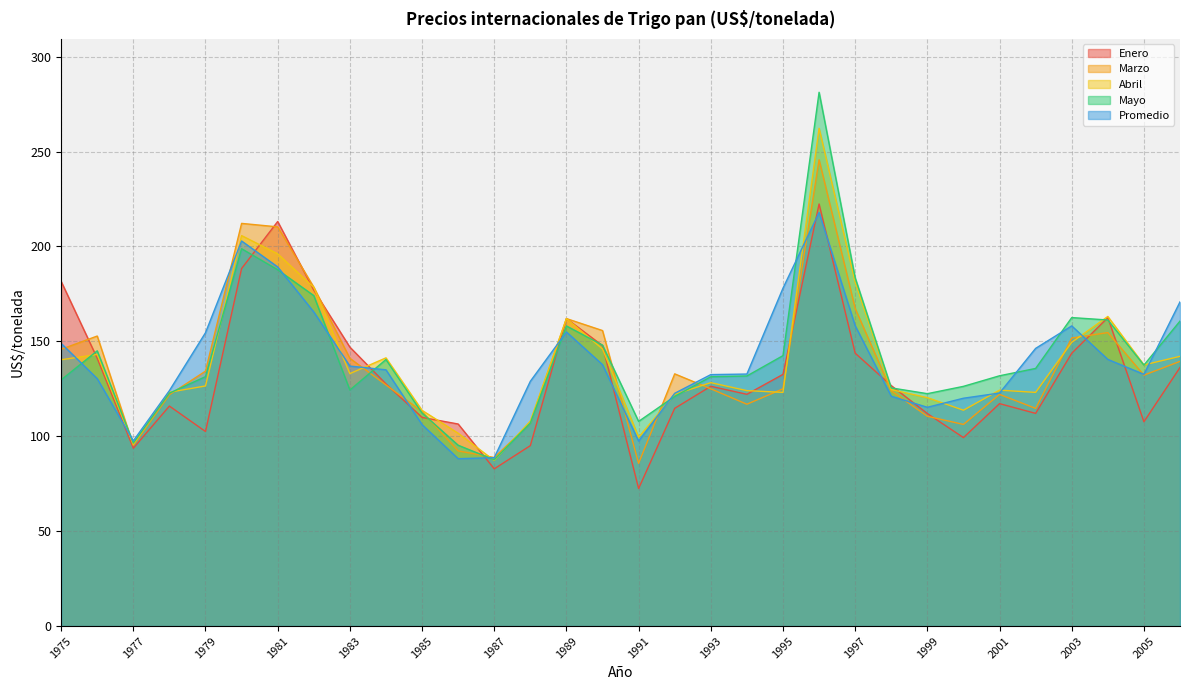

Is the value of Enero at 1978 greater than the value of Marzo at 1991?

Yes